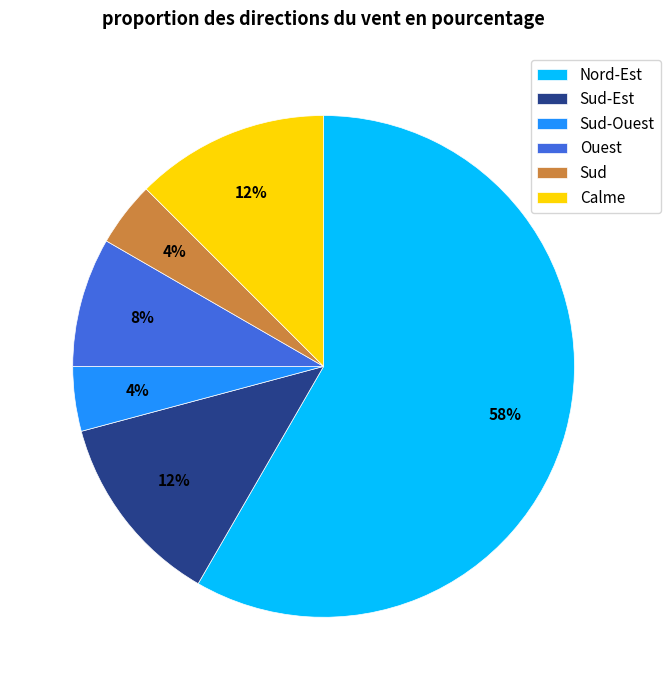

Which category has the biggest portion of the pie?

Nord-Est